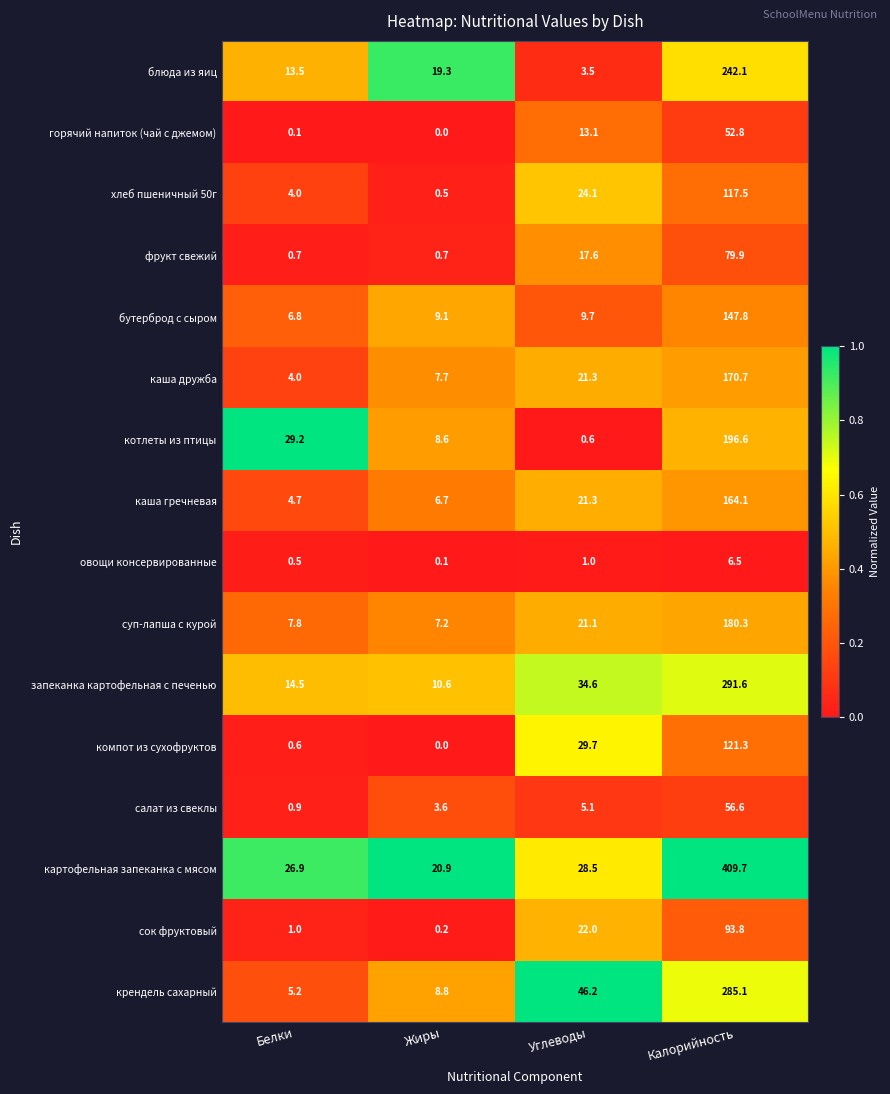

What value does the сок фруктовый series have at Углеводы?

22.0